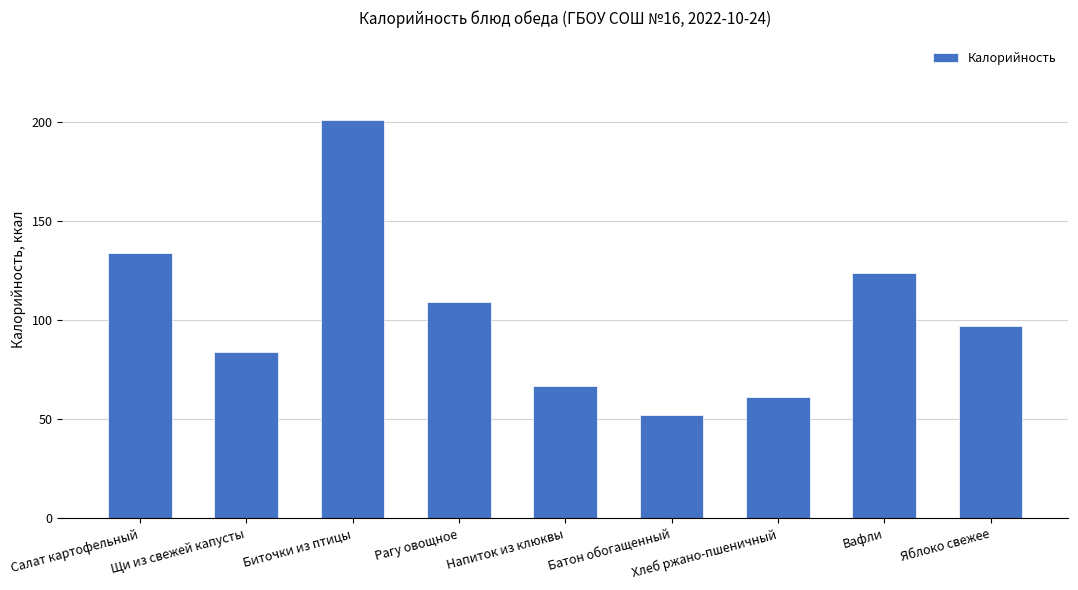

Does the chart contain stacked bars?

No